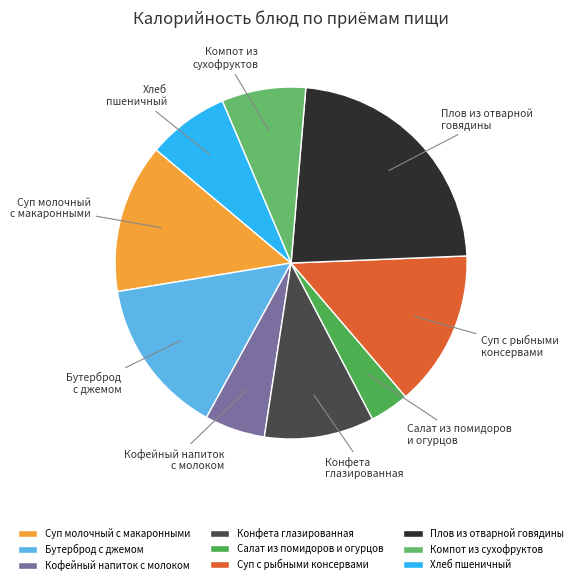

How many segments does this pie chart have?

9